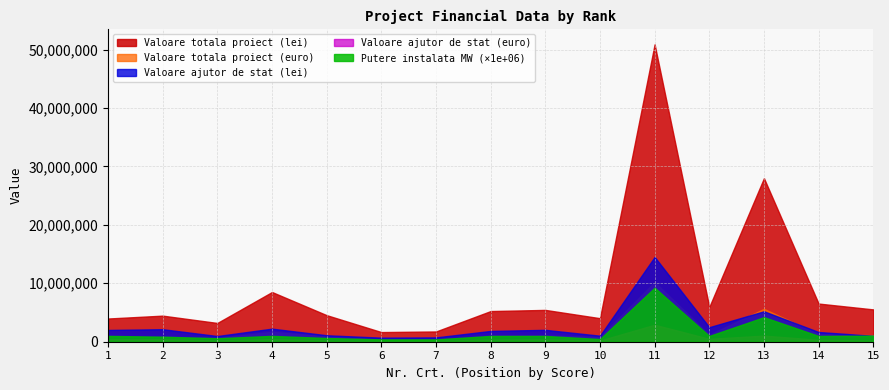

True or false: Valoare totala proiect (euro) and Valoare totala proiect (lei) intersect in this chart.

False